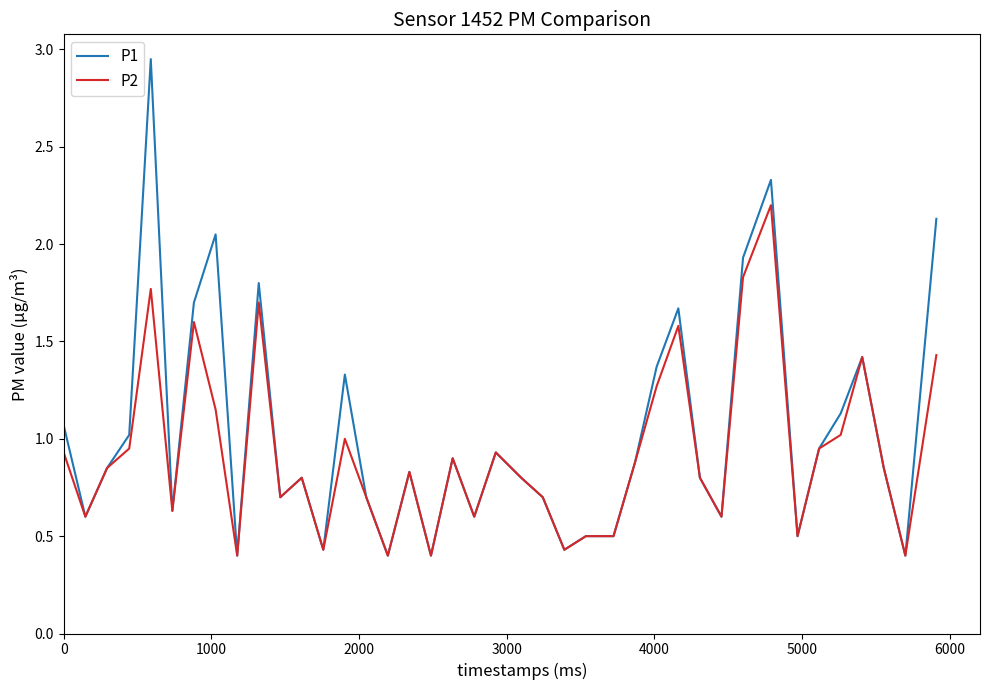

Which series has the widest spread of values?

P1